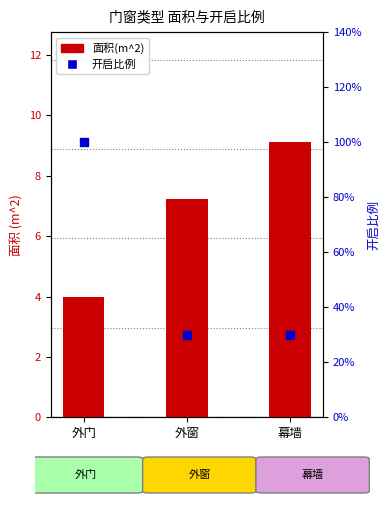

Which series has the widest spread of Y values?

面积(m^2)